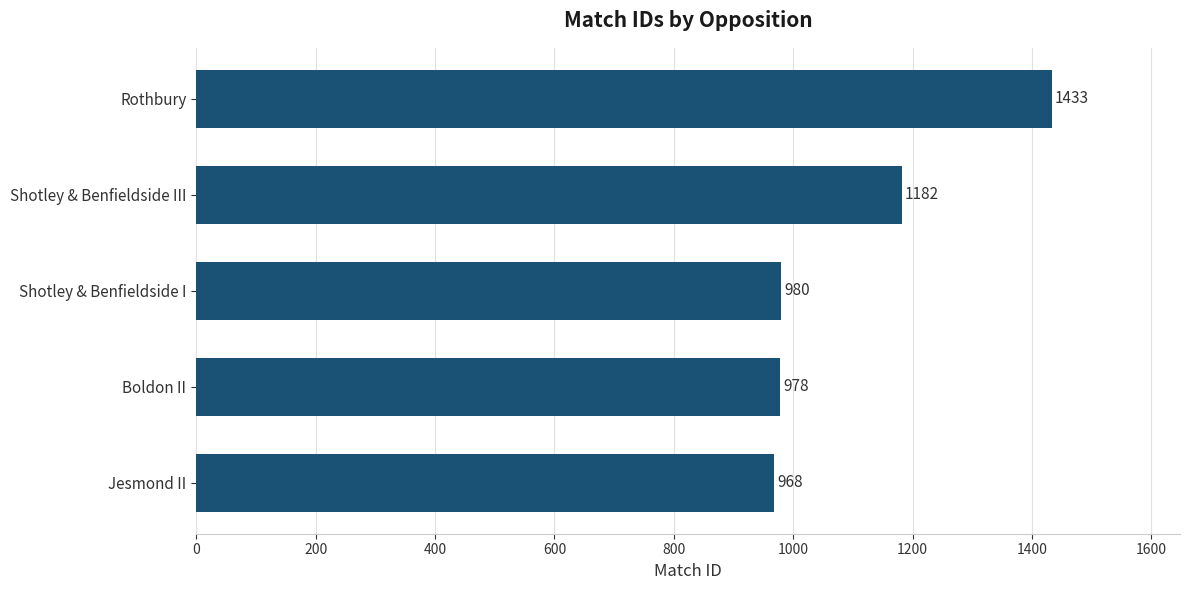

Where is the data nearest to the value 1200?

Shotley & Benfieldside III